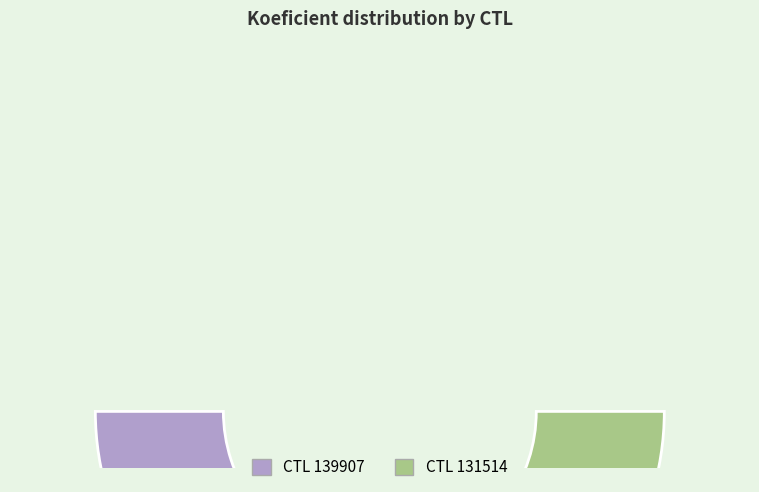

Which category has the biggest portion of the pie?

131514